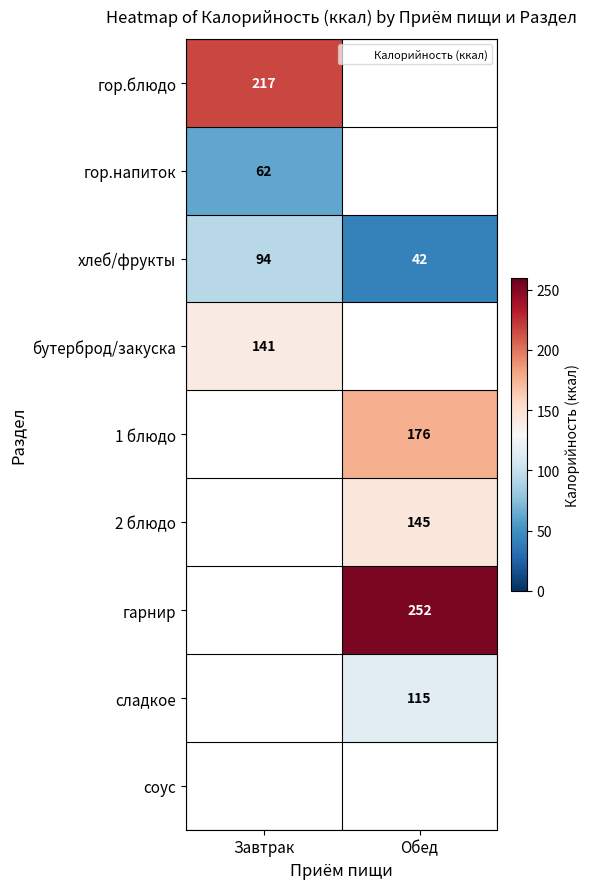

What is the smallest value displayed?

42.0